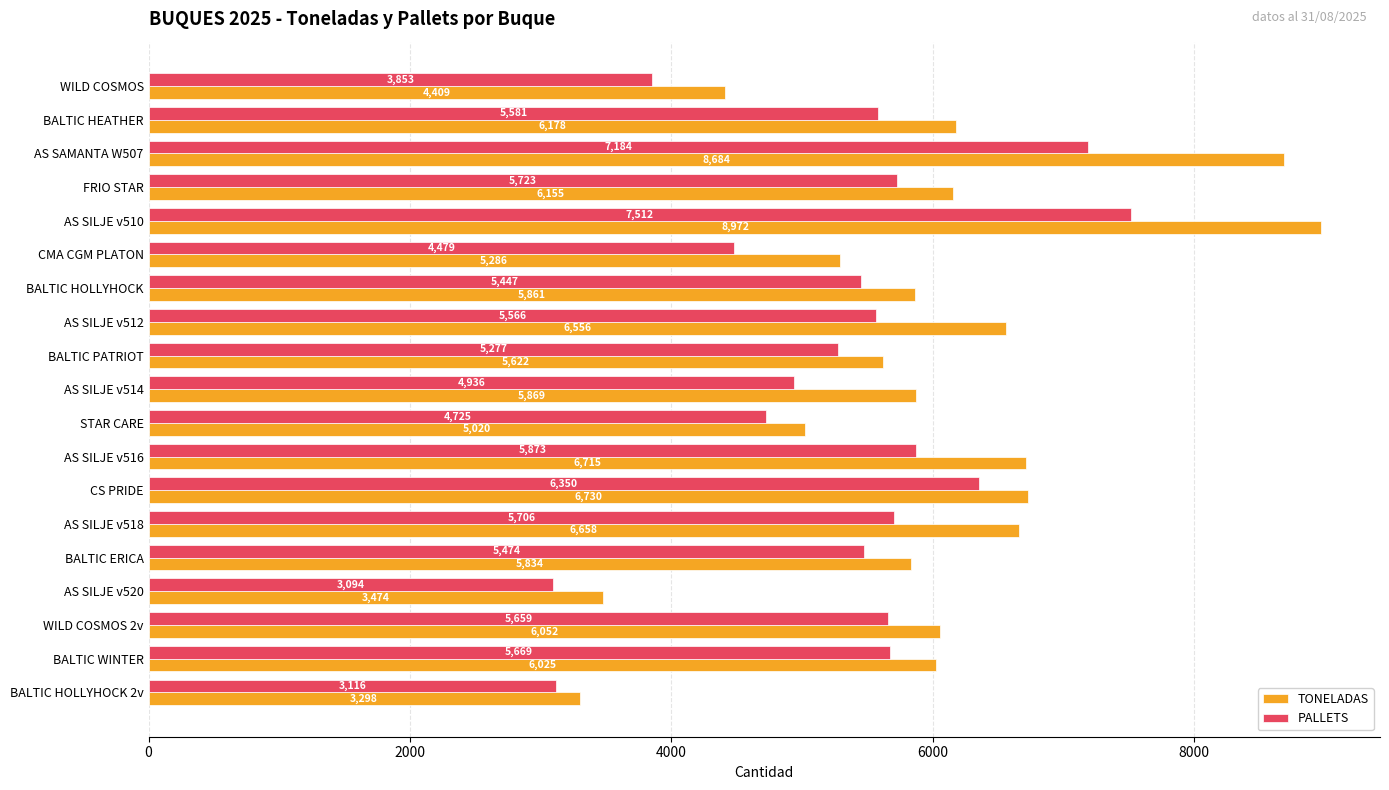

What is the difference between the highest and lowest values at AS SILJE v518?

952